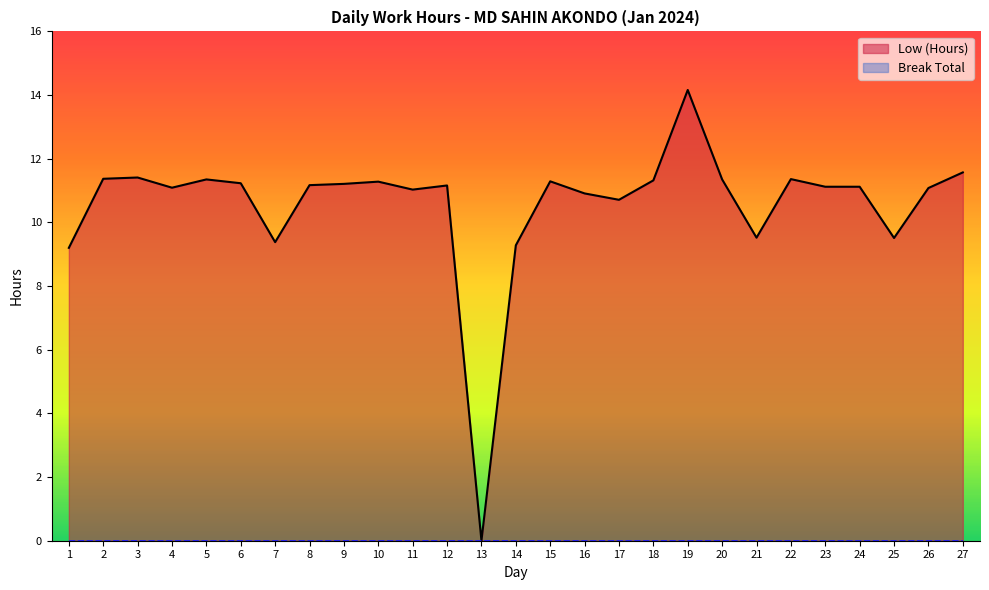

What is the greatest value displayed?

14.2